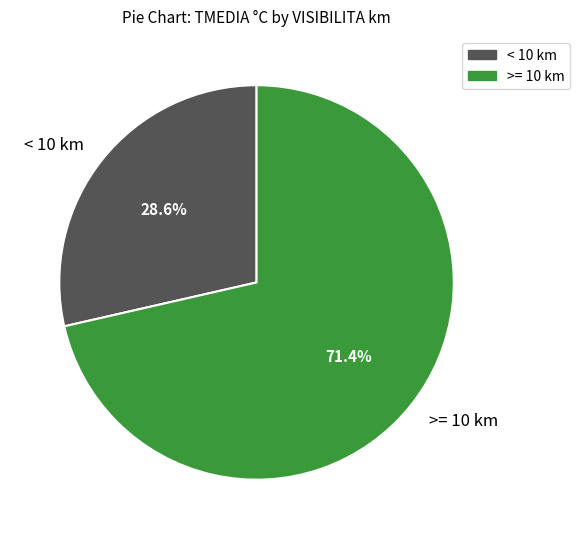

Does any single category account for the majority?

Yes